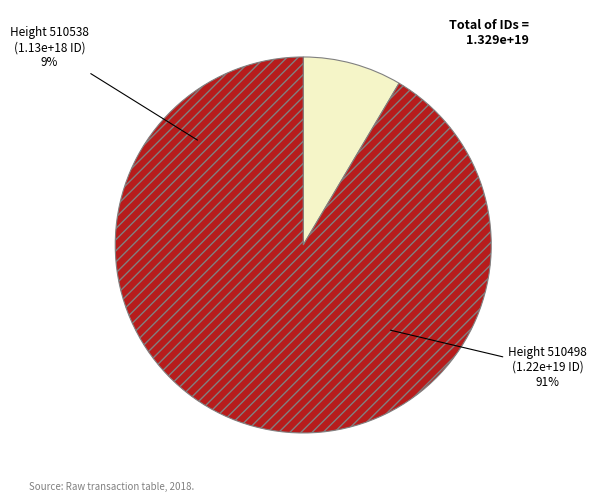

Which has a higher value, 510498 or 510538?

510498